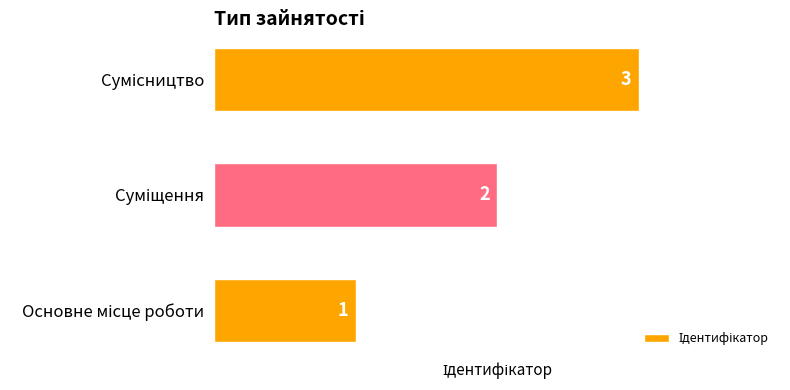

Count the values in the range 1 to 3.

3